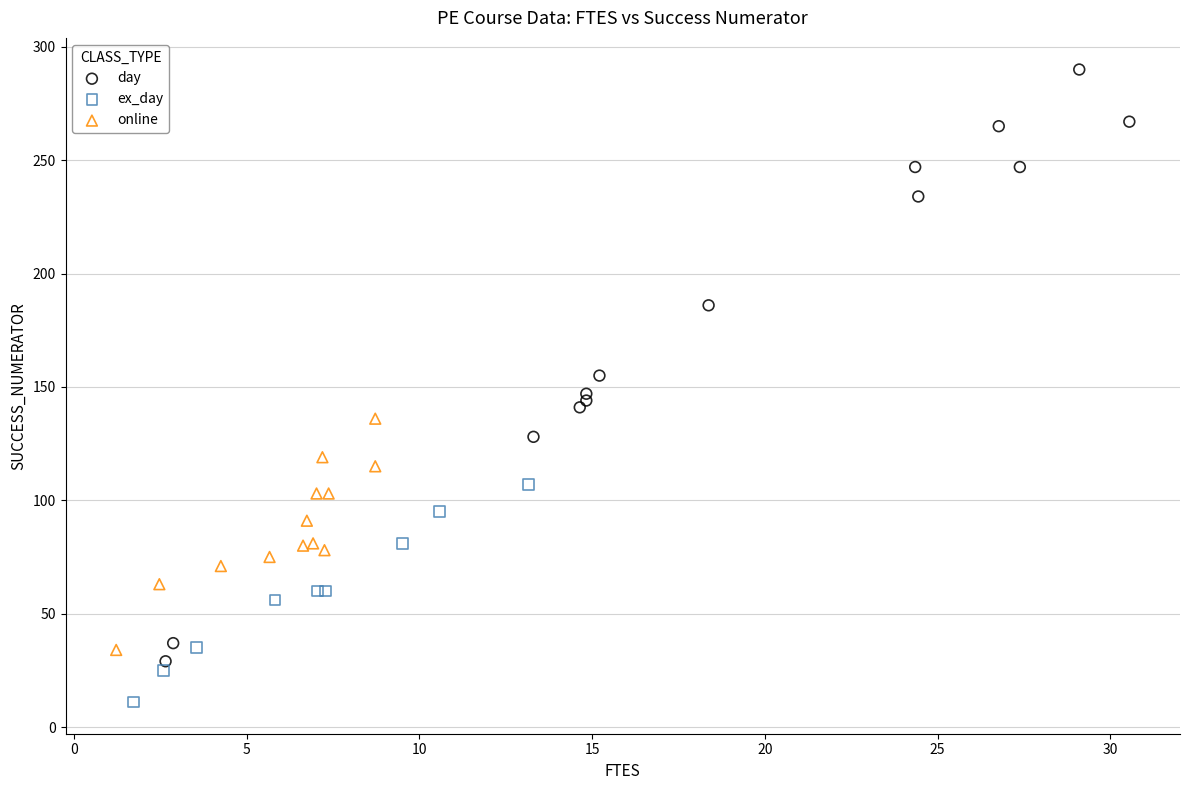

Which series contains the lowest Y value?

ex_day